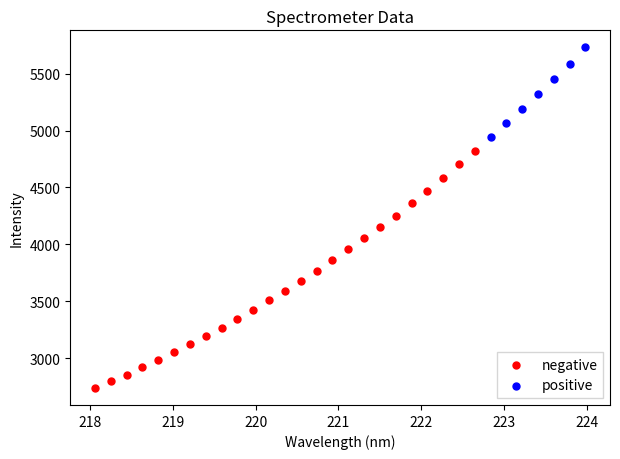

Which series has the widest spread of Y values?

negative